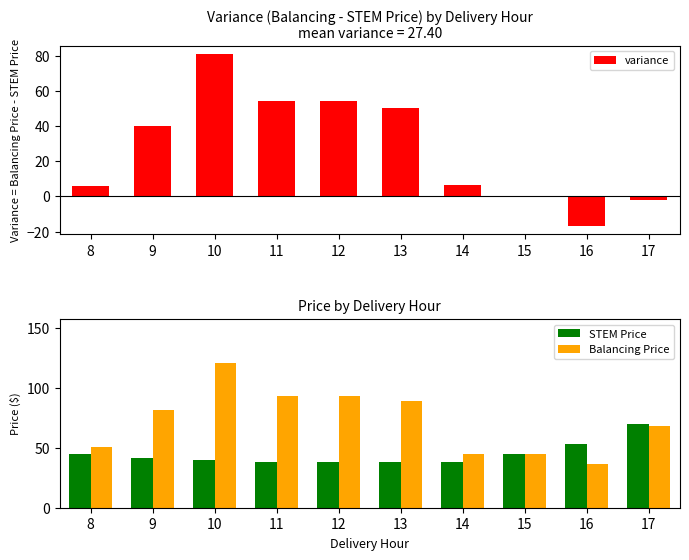

What is the approximate value of variance at 10?

80.9